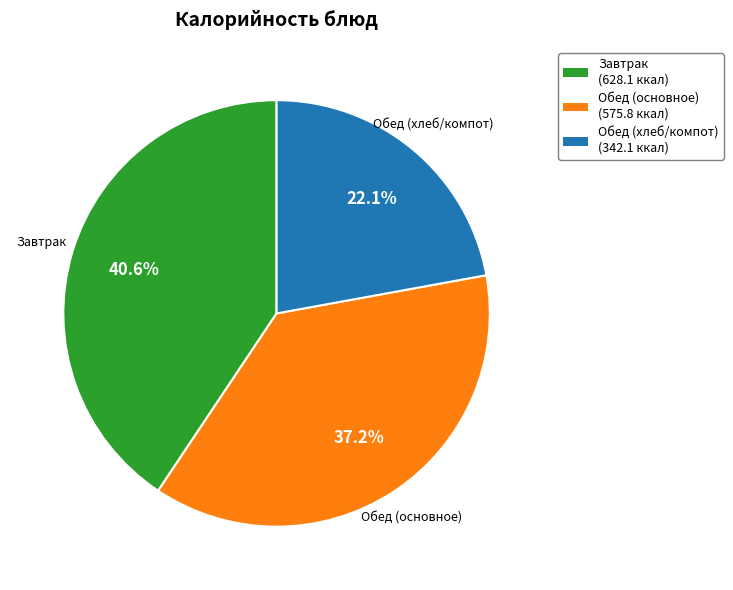

Is there a majority slice in this chart?

No